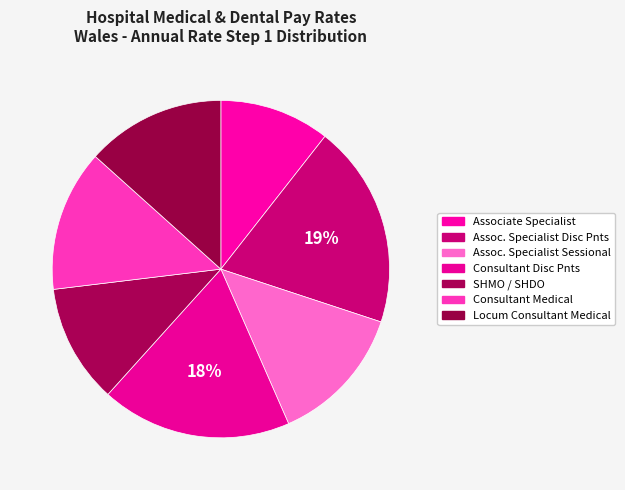

Count the number of slices in the pie.

7